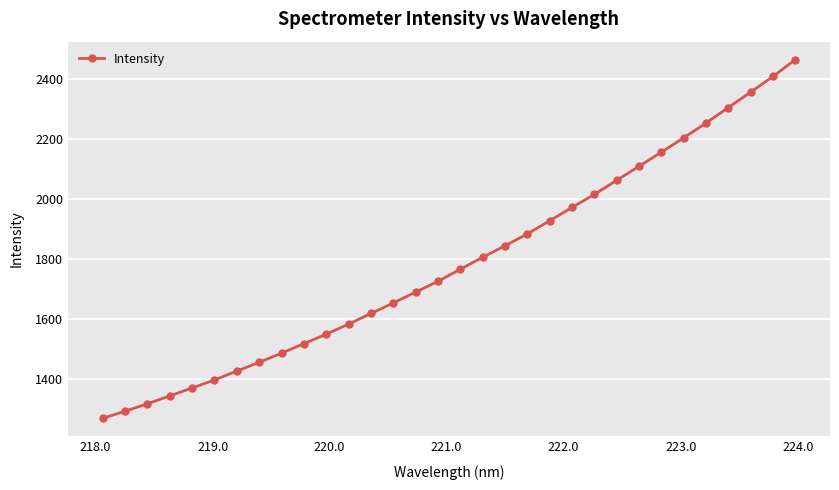

True or false: the data has more than 2 interior local peaks.

False